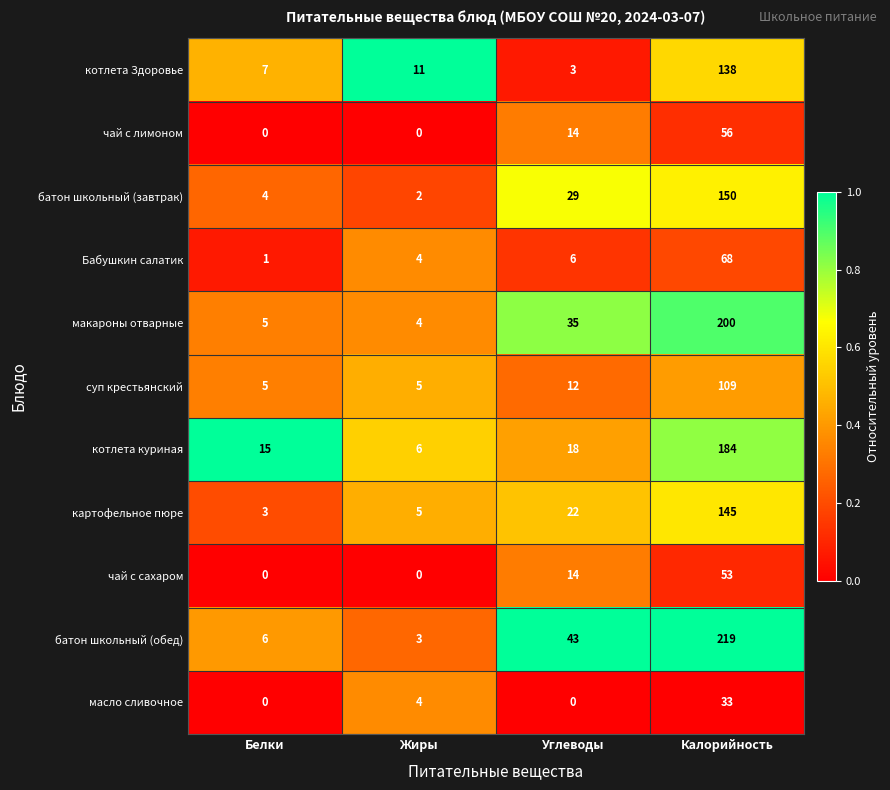

What is the difference between the highest and lowest values at Белки?

15